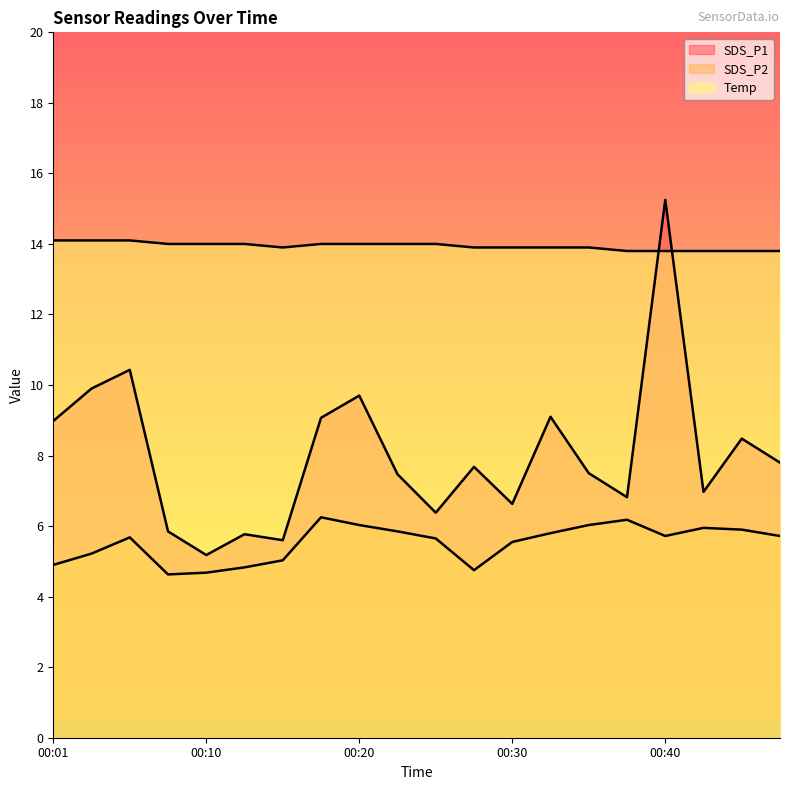

How many lines are shown in the chart?

3